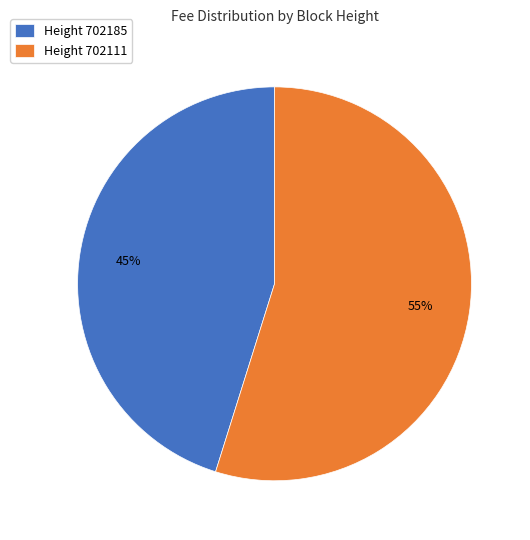

Between Height 702111 and Height 702185, which is larger?

Height 702111